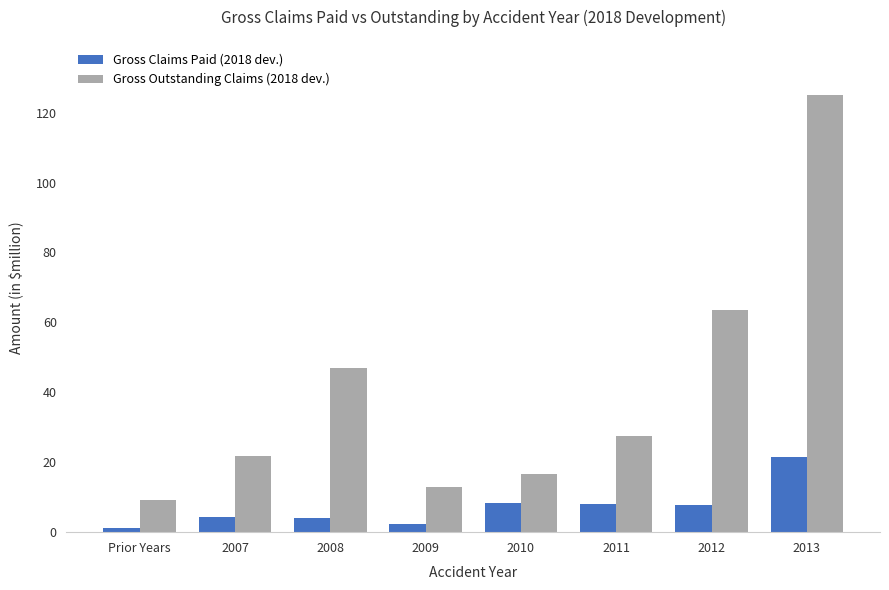

List the series in order of their peak value, highest first.

Gross Outstanding Claims (2018 dev.), Gross Claims Paid (2018 dev.)